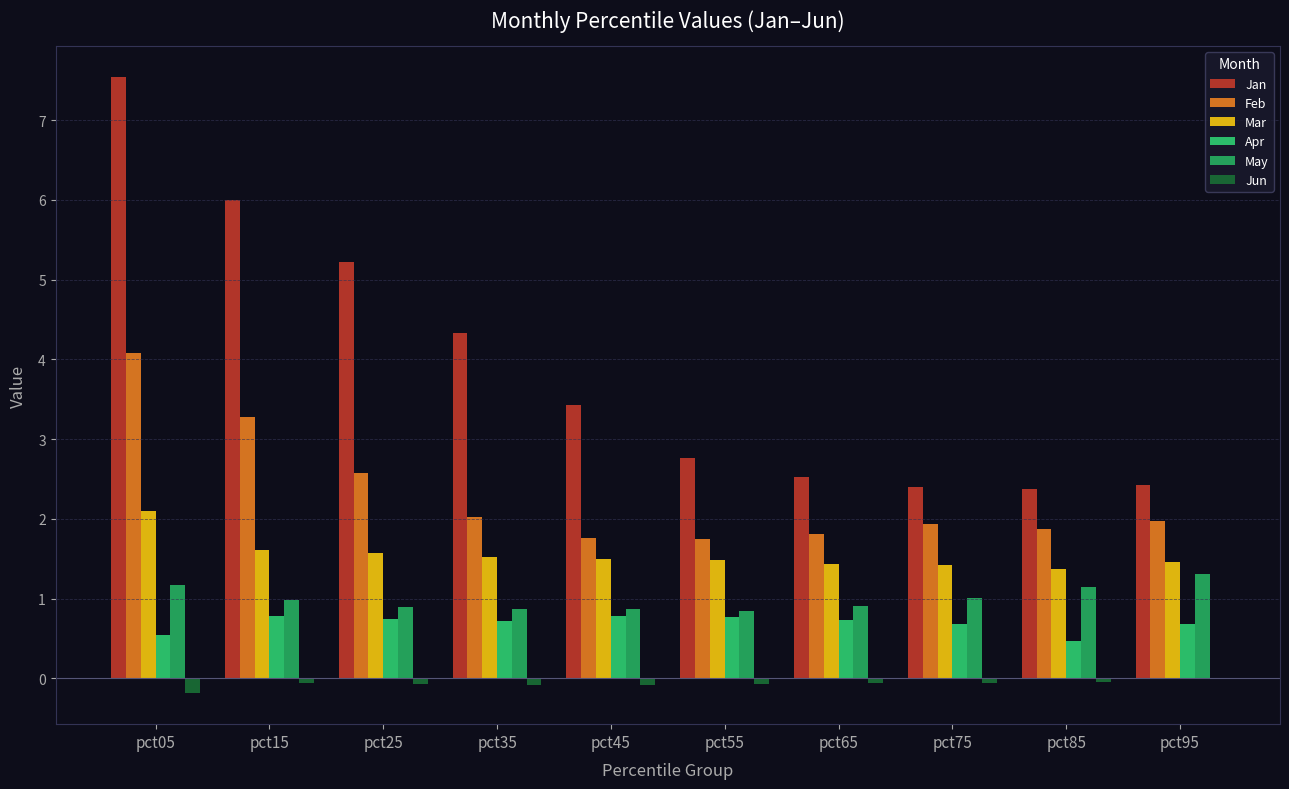

Which series has the largest total across all categories?

Jan